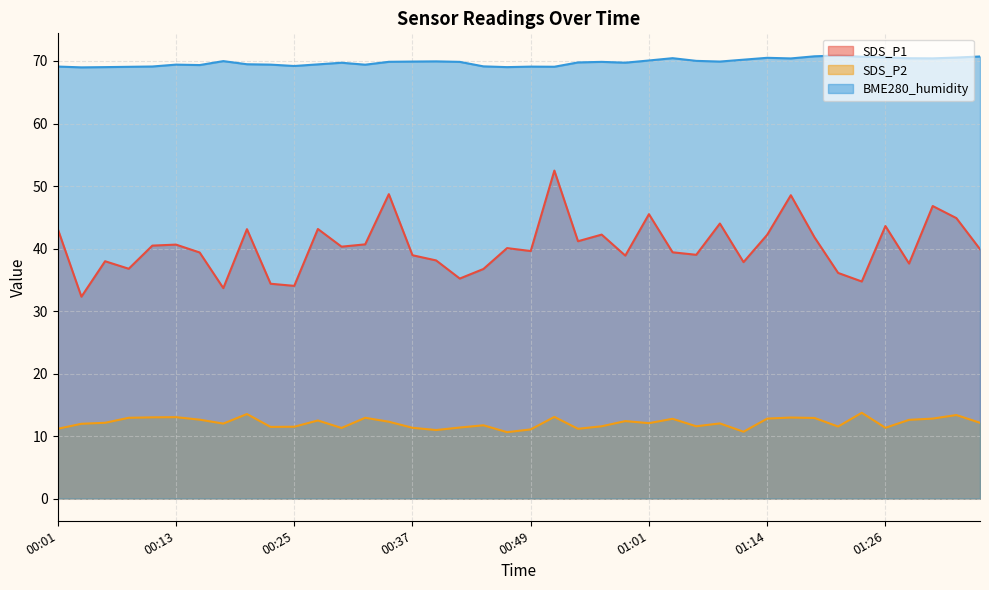

Which category has the highest value in the SDS_P2 series?

01:23